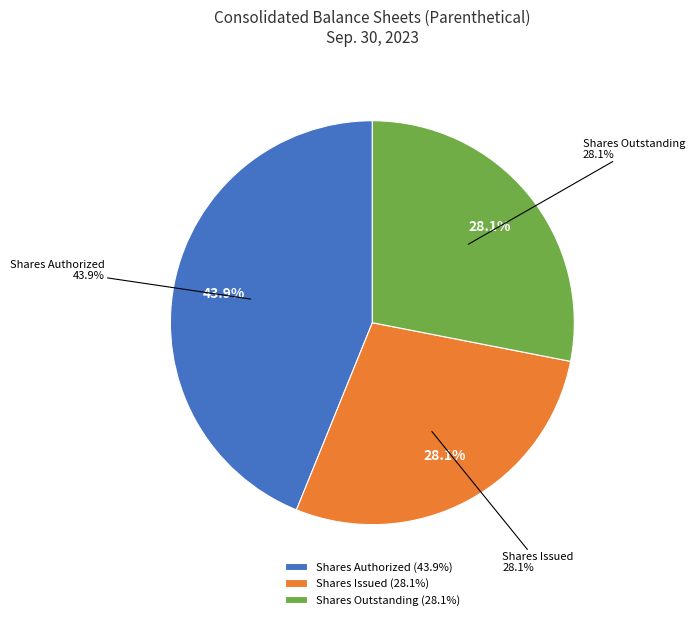

What is the ratio of the value at Common stock, shares authorized to the value at Common stock, shares issued?

1.6